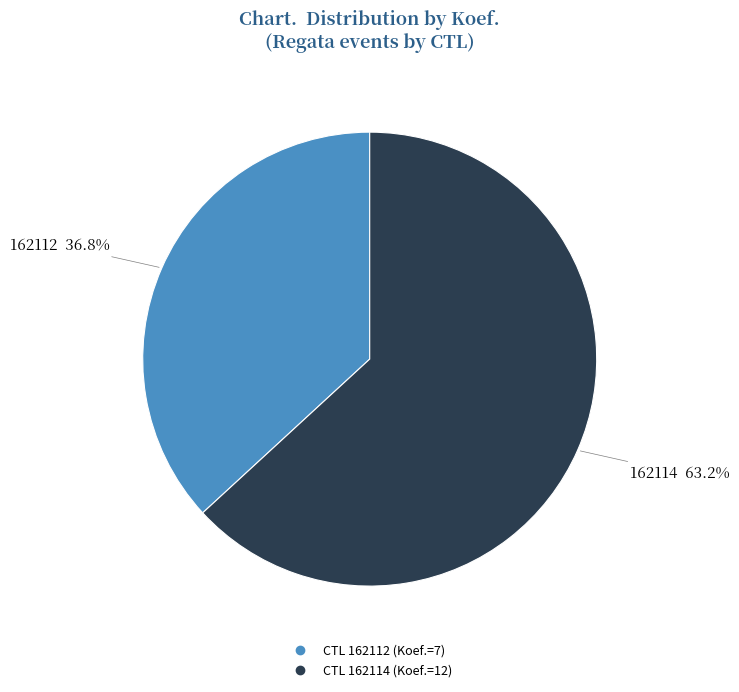

Is there a majority slice in this chart?

Yes